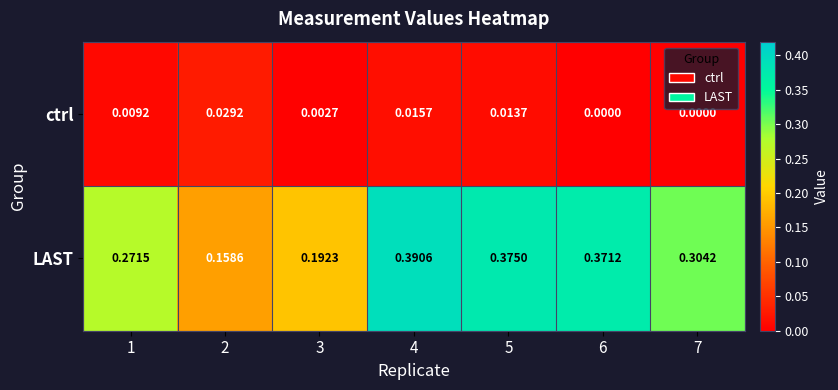

Which series has the widest spread of values?

LAST